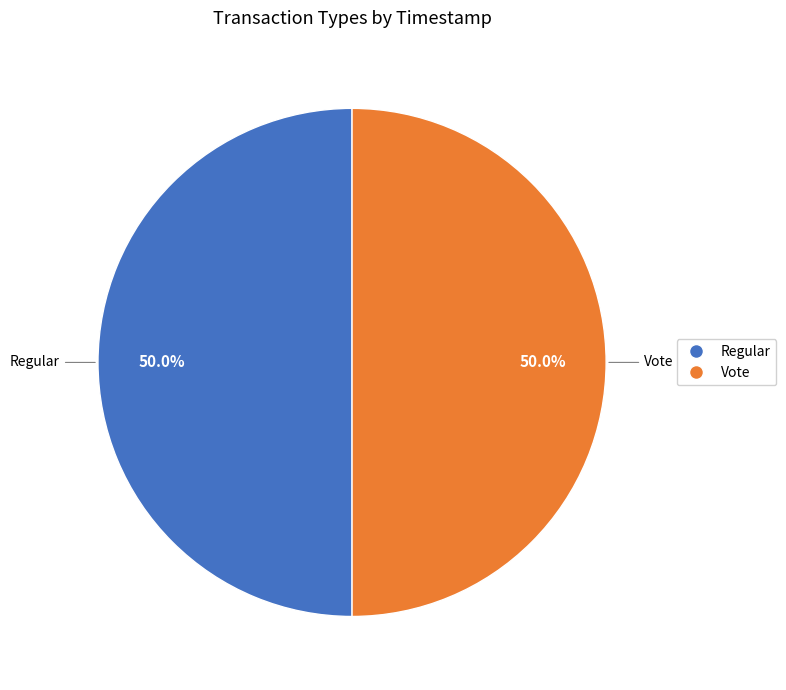

Combined, do Regular and Vote account for over 50%?

Yes